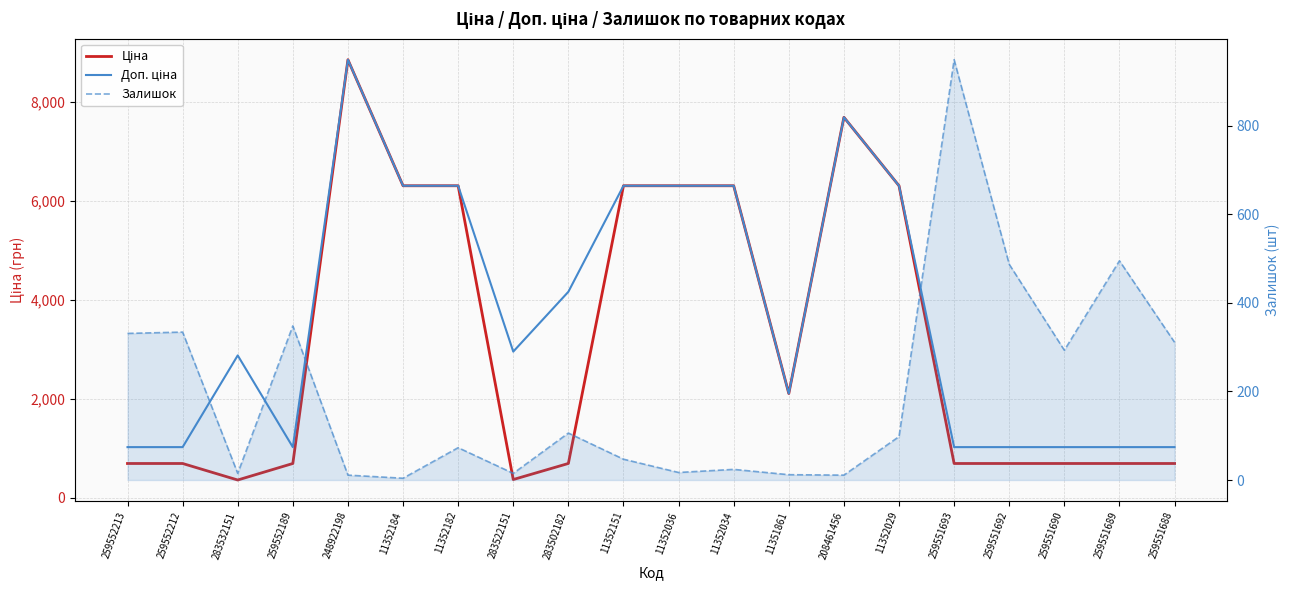

Rank the categories by Ціна value from lowest to highest.

283532151, 283522151, 259552213, 259552212, 259552189, 259551693, 259551692, 259551690, 259551689, 259551688, 283502182, 11351861, 11352184, 11352182, 11352151, 11352036, 11352034, 11352029, 208461456, 248922198